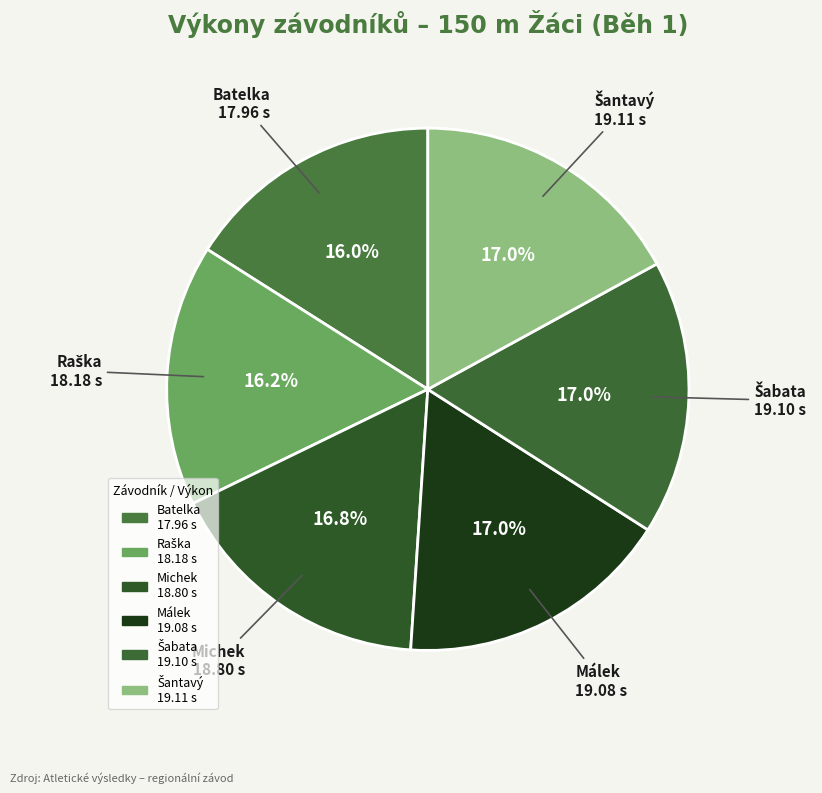

Count the number of slices in the pie.

6